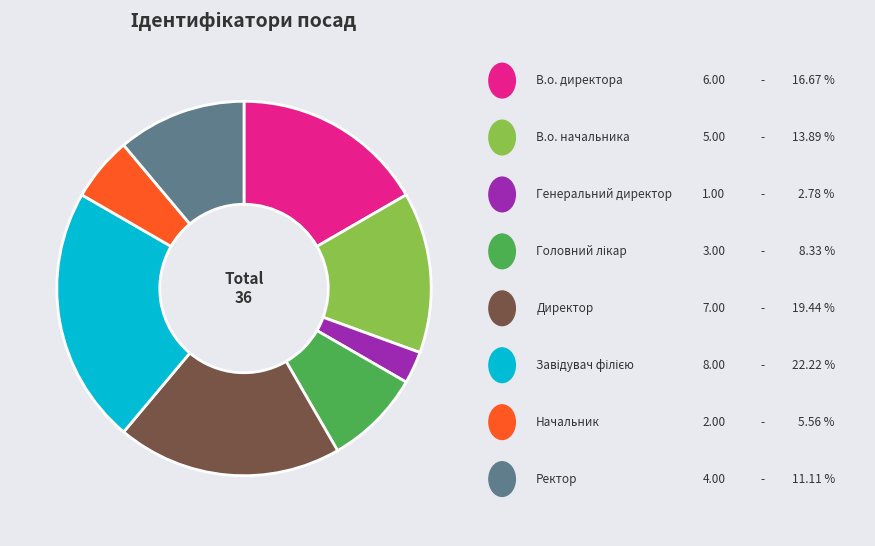

Does any single category account for the majority?

No